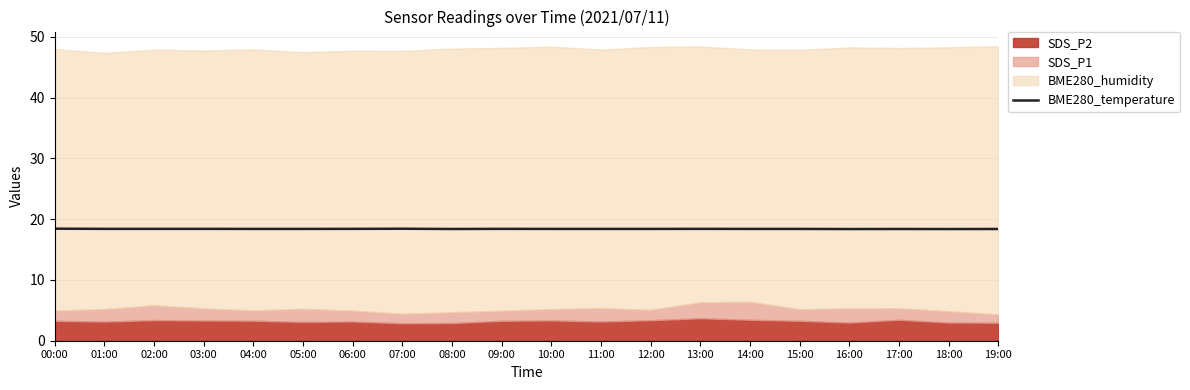

Reading left to right, extract all data points from this chart.

00:00=18.4	01:00=18.4	02:00=18.4	03:00=18.4	04:00=18.4	05:00=18.4	06:00=18.4	07:00=18.4	08:00=18.4	09:00=18.4	10:00=18.4	11:00=18.4	12:00=18.4	13:00=18.4	14:00=18.4	15:00=18.4	16:00=18.4	17:00=18.4	18:00=18.4	19:00=18.4